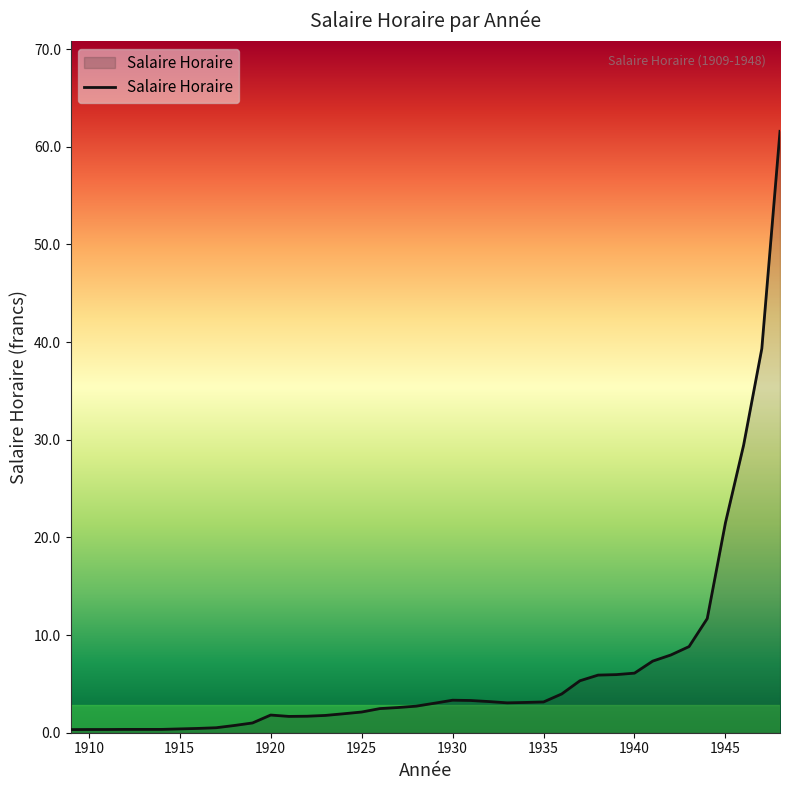

What is the maximum value shown in the chart?

61.6